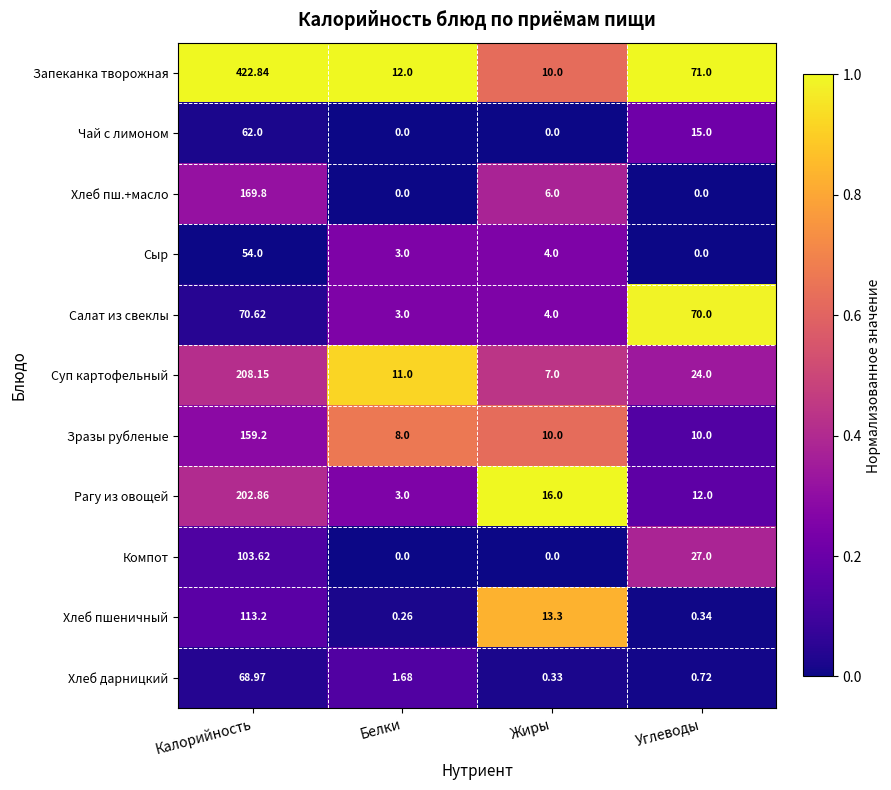

Is the value of Чай с лимоном at Белки greater than the value of Салат из свеклы at Жиры?

No